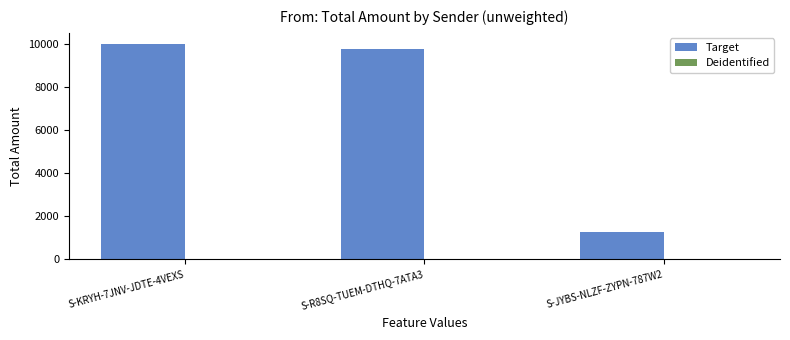

At which category does the chart reach its peak across all series?

S-KRYH-7JNV-JDTE-4VEXS